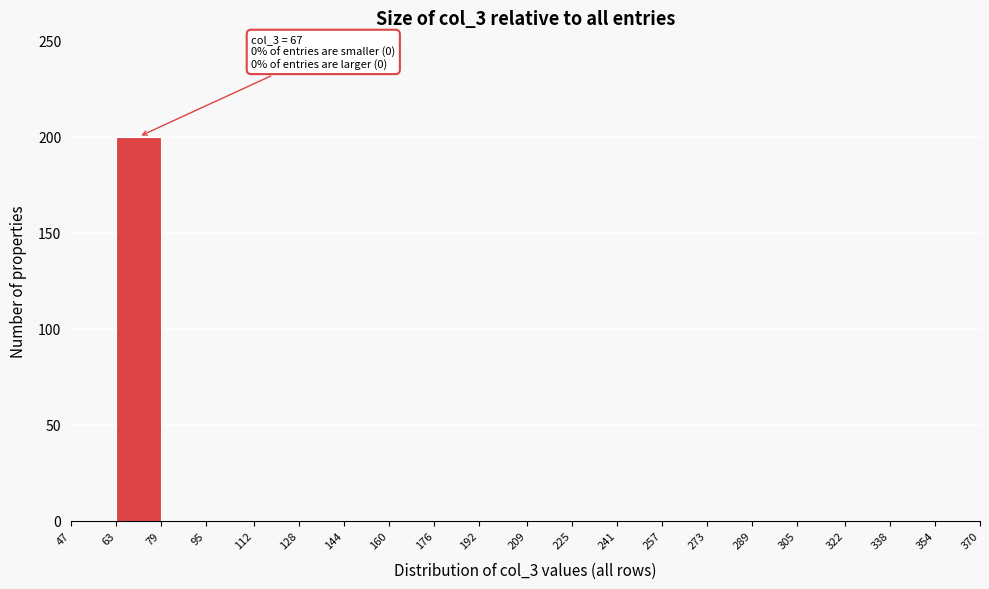

Over which range of the x-axis is the bar tallest?

63 to 79